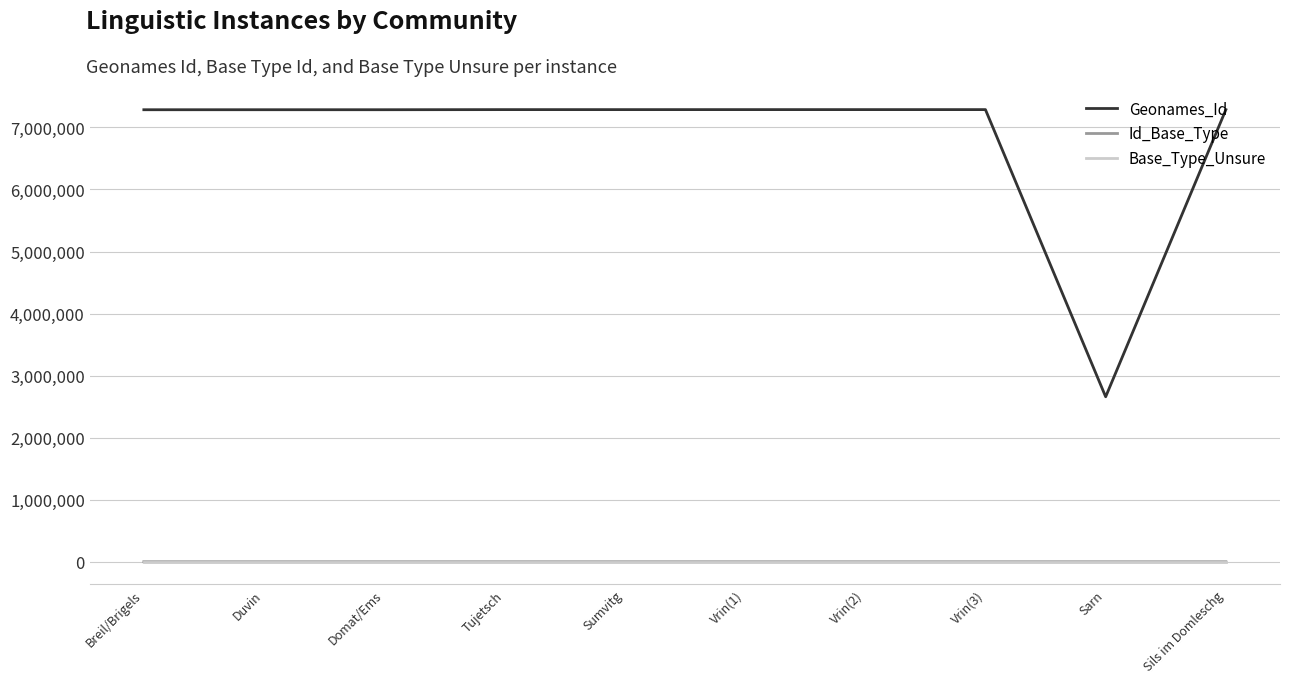

Read the Geonames_Id value at Domat/Ems, to the nearest 100.

7285700